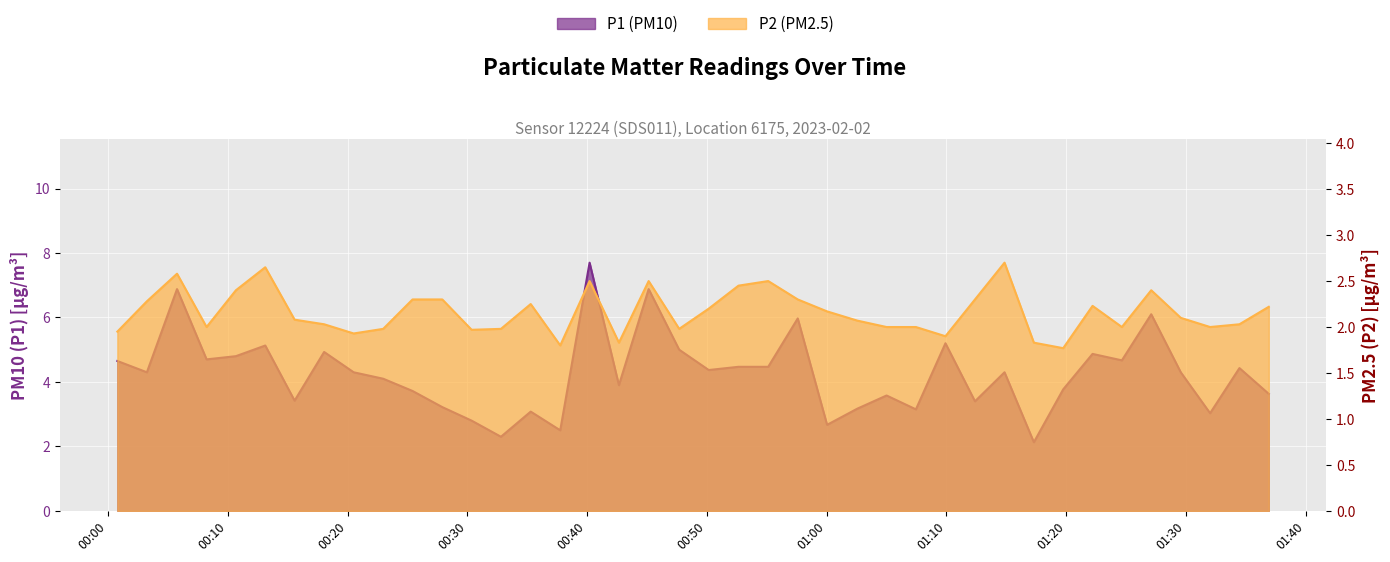

How many lines are shown in the chart?

2